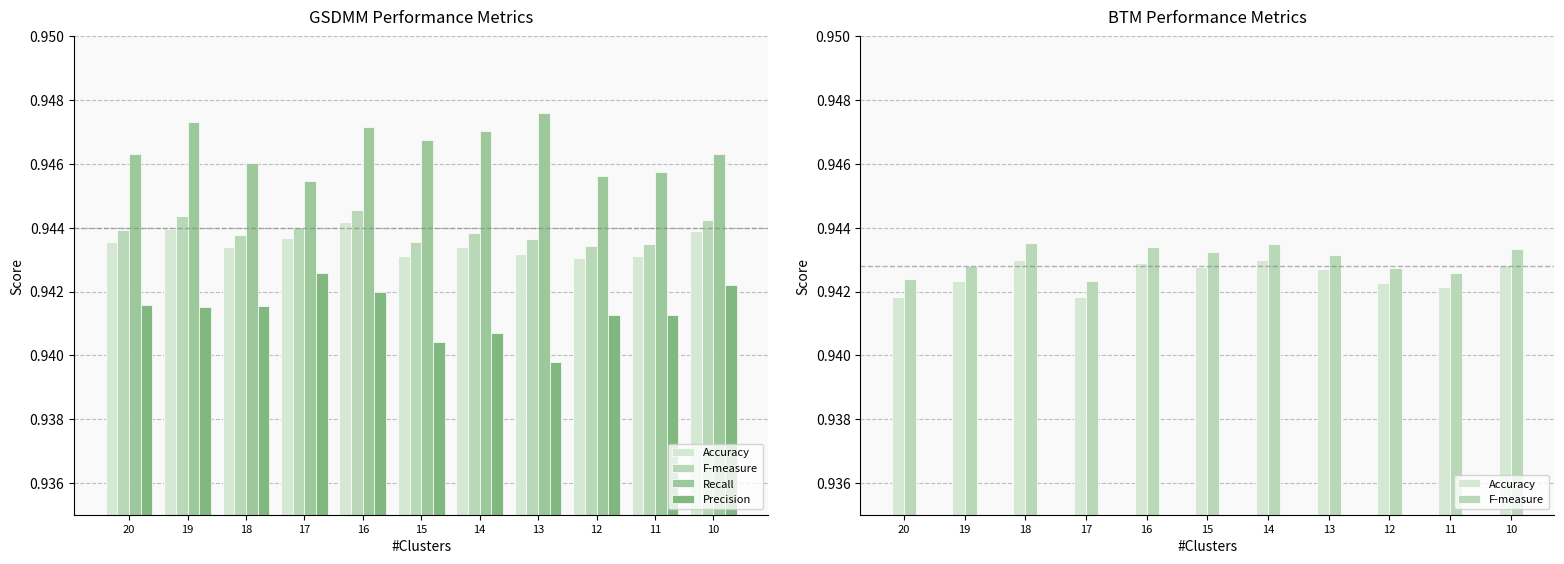

Is the value of Accuracy at 14 greater than the value of F-measure at 15?

No